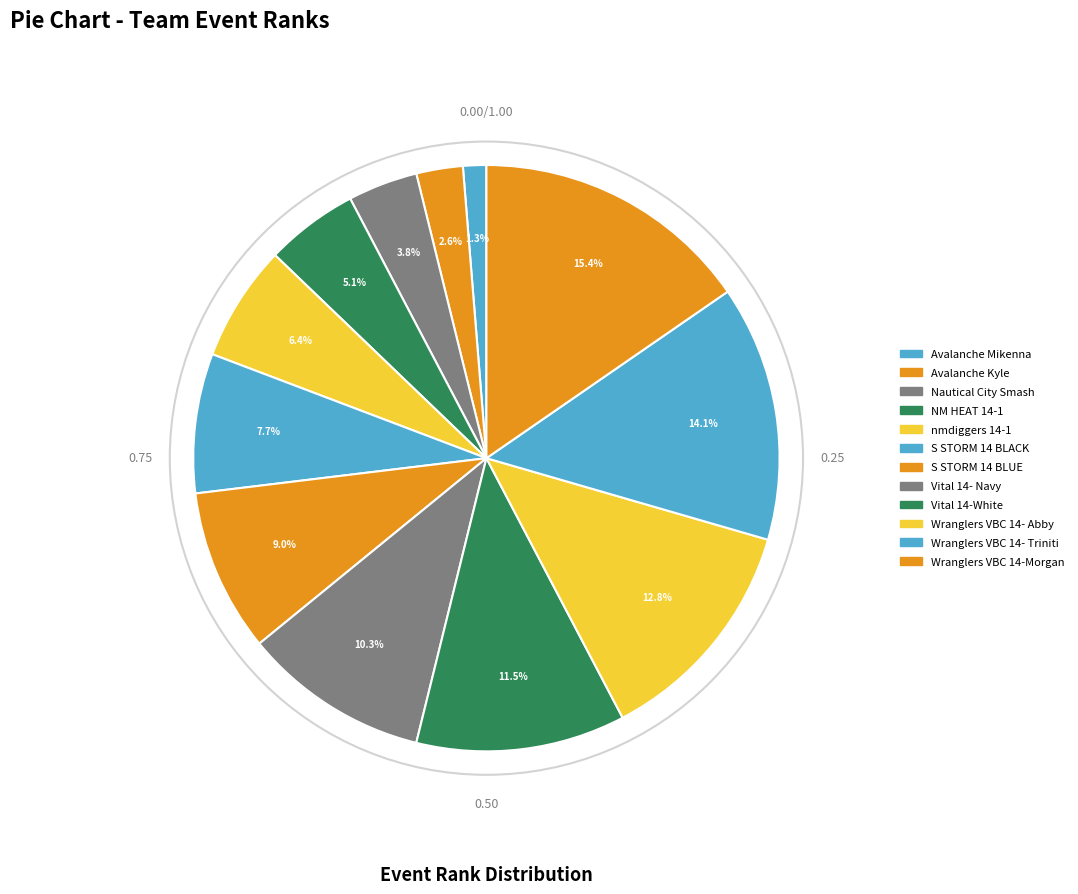

Count the number of slices in the pie.

12